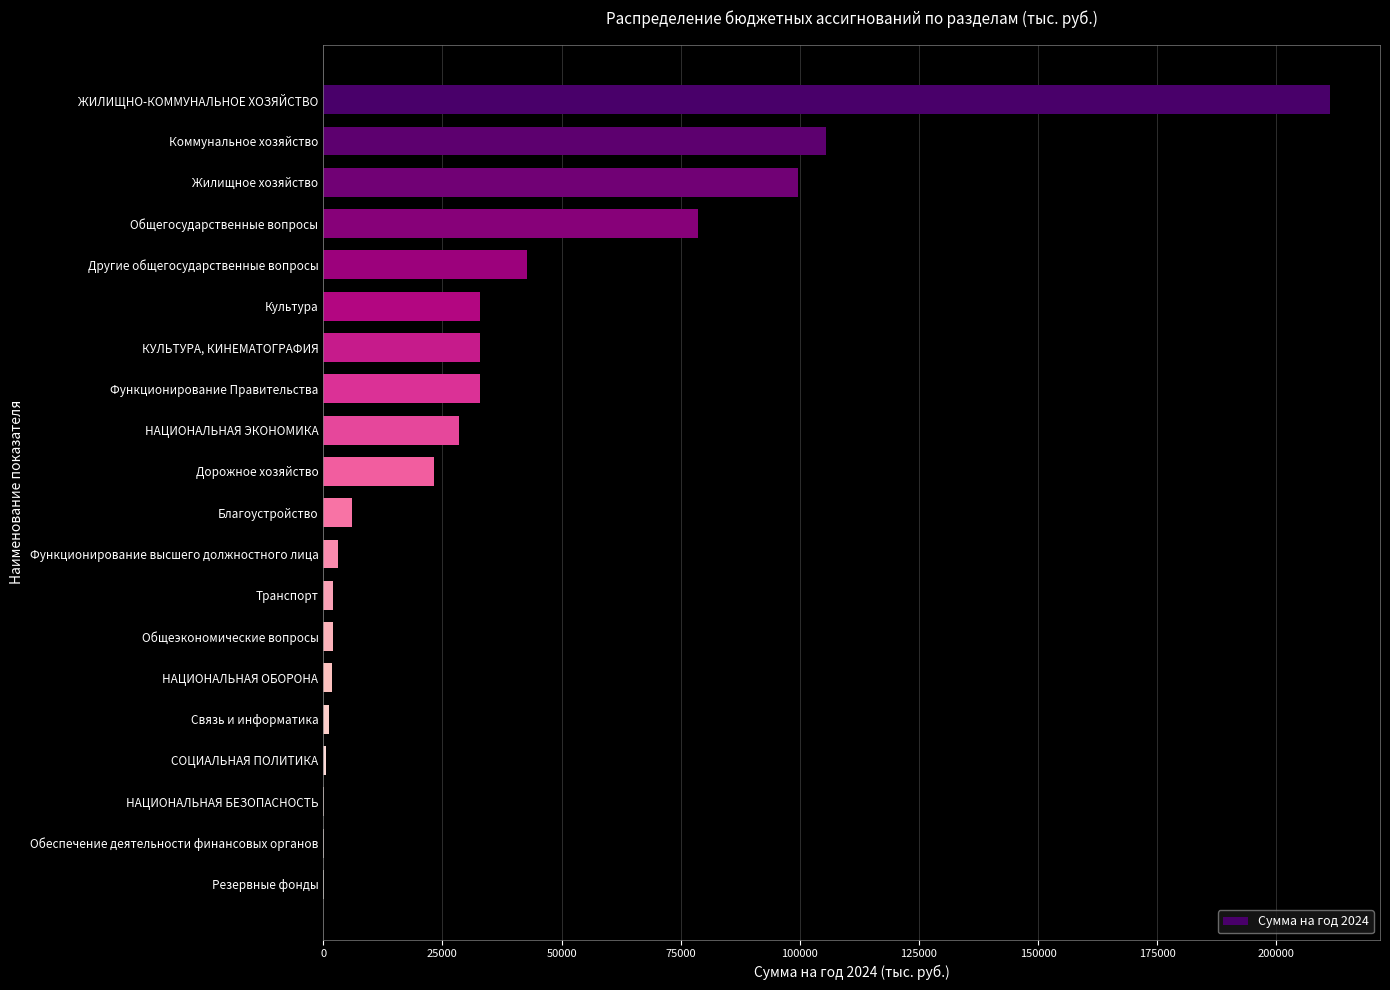

The value at НАЦИОНАЛЬНАЯ ЭКОНОМИКА is 7973.1. True or false?

False